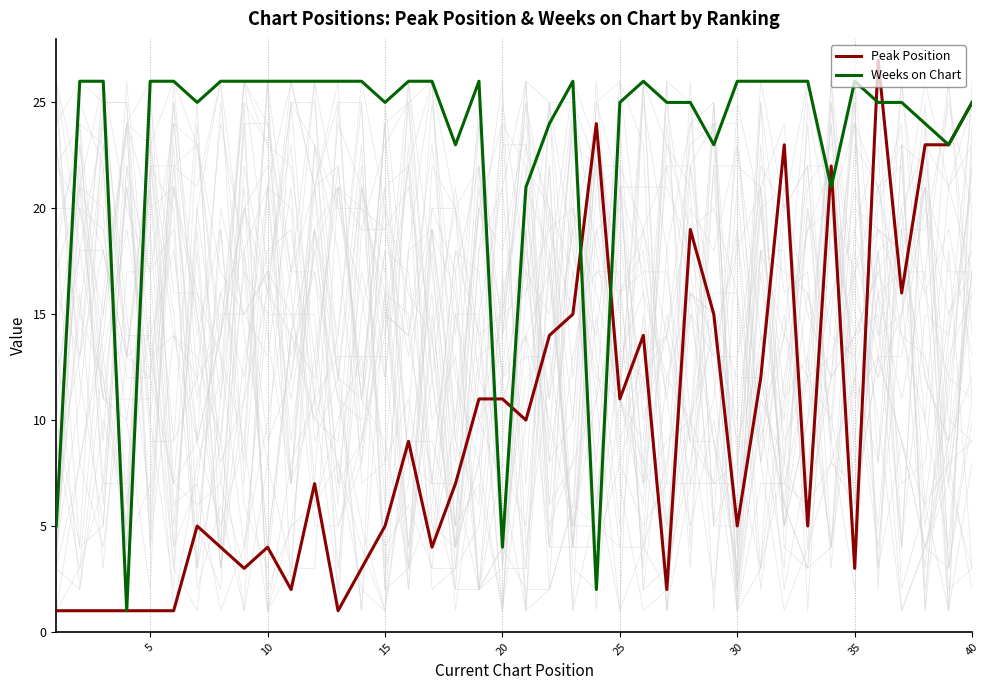

What is the maximum value shown in the chart?

27